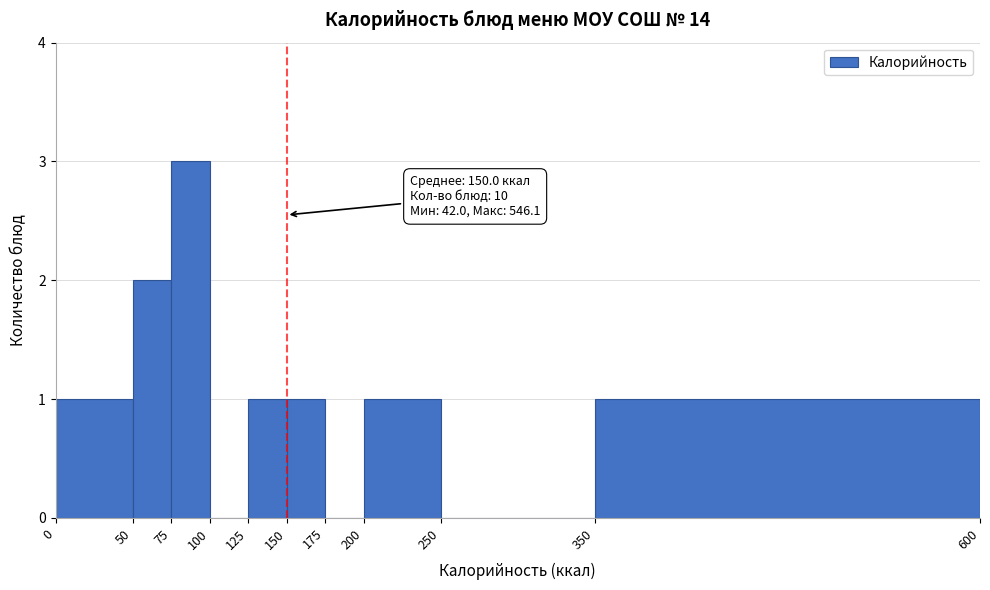

Over which range of the x-axis is the bar tallest?

75 to 100